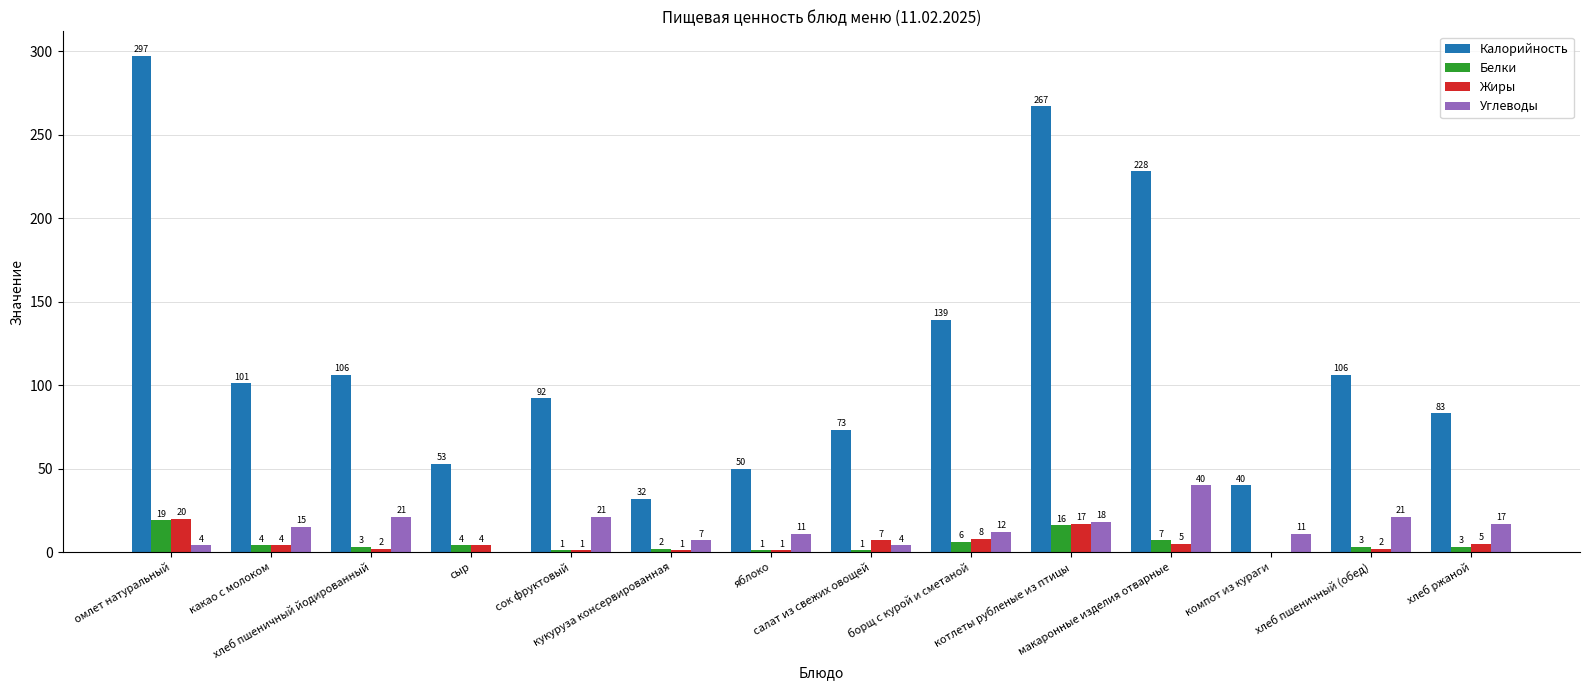

Which series has the largest total across all categories?

Калорийность